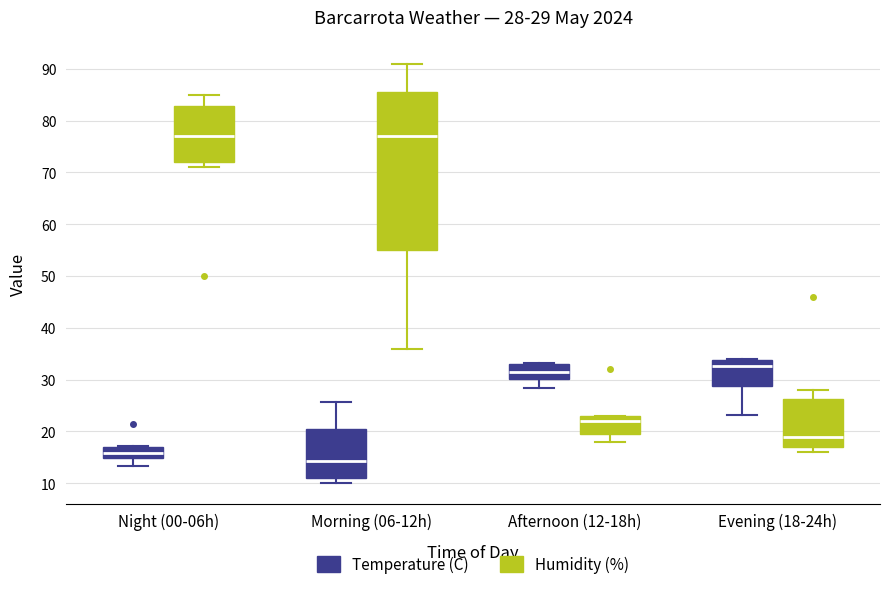

Comparing the boxes themselves (not the whiskers), which one is the tallest?

Morning (06-12h) (Humidity (%))